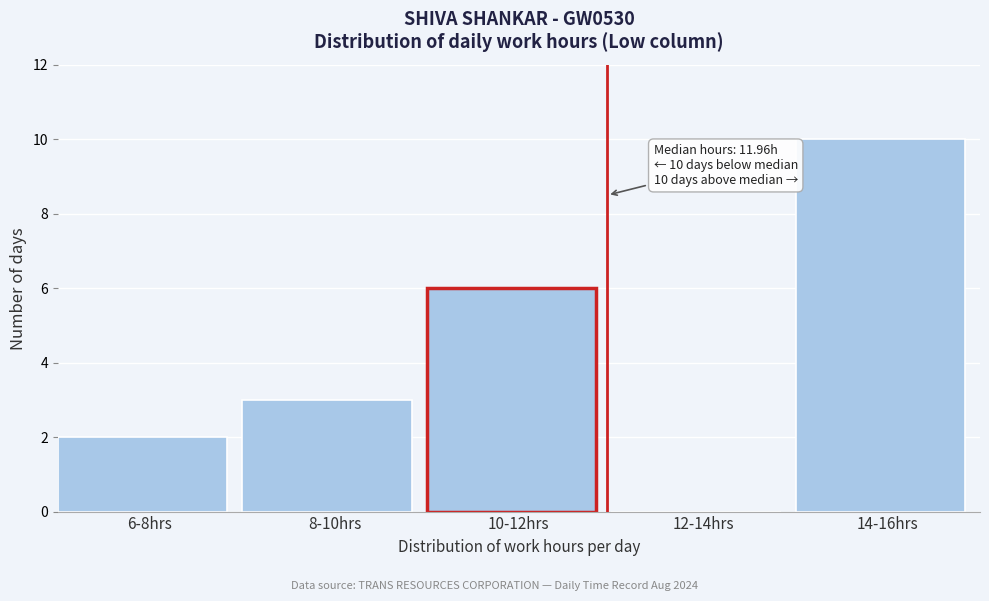

Reading left to right, extract all data points from this chart.

6-8hrs=2	8-10hrs=3	10-12hrs=6	12-14hrs=0	14-16hrs=10